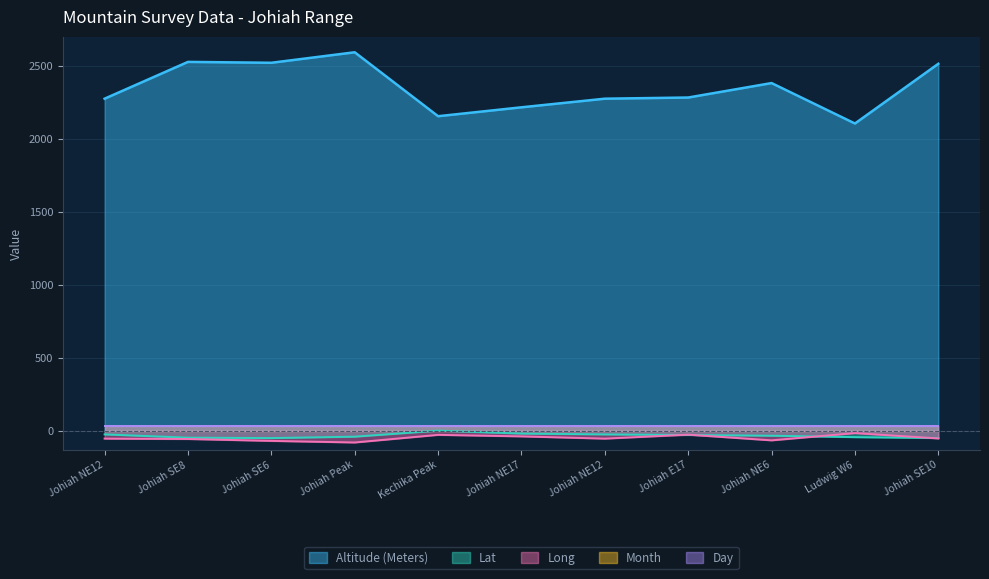

The value of Lat at Johiah NE12 is -24.7. True or false?

True